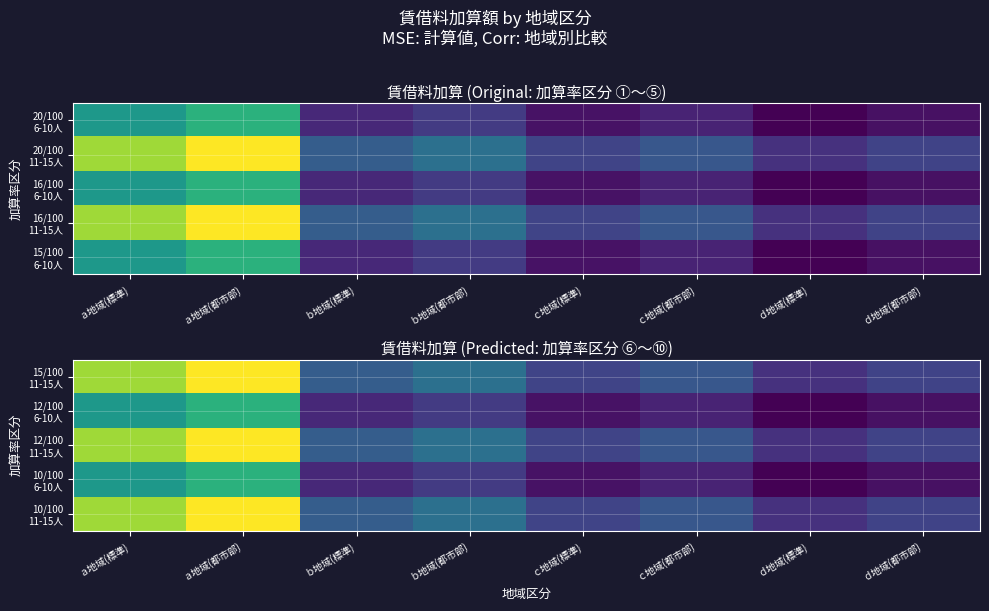

Which label corresponds to the largest value in the chart?

ａ地域(都市部)